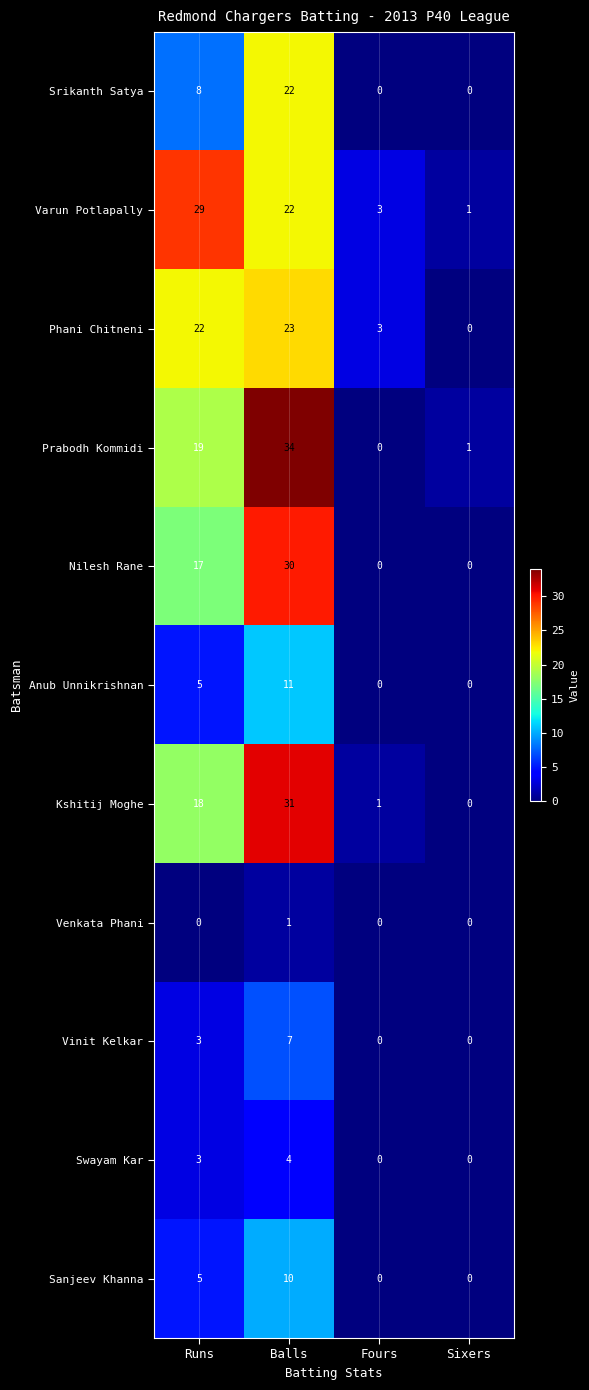

Which series has the largest total across all categories?

Varun Potlapally